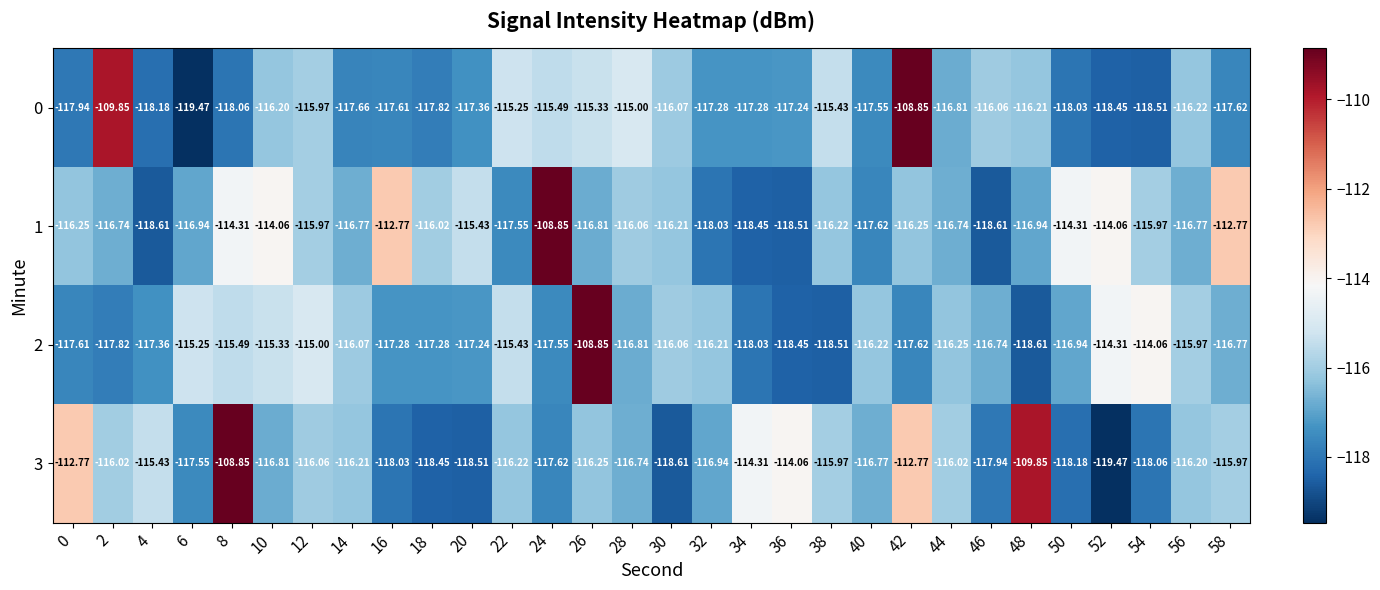

Is the value of 1 at 46 greater than the value of 2 at 20?

No